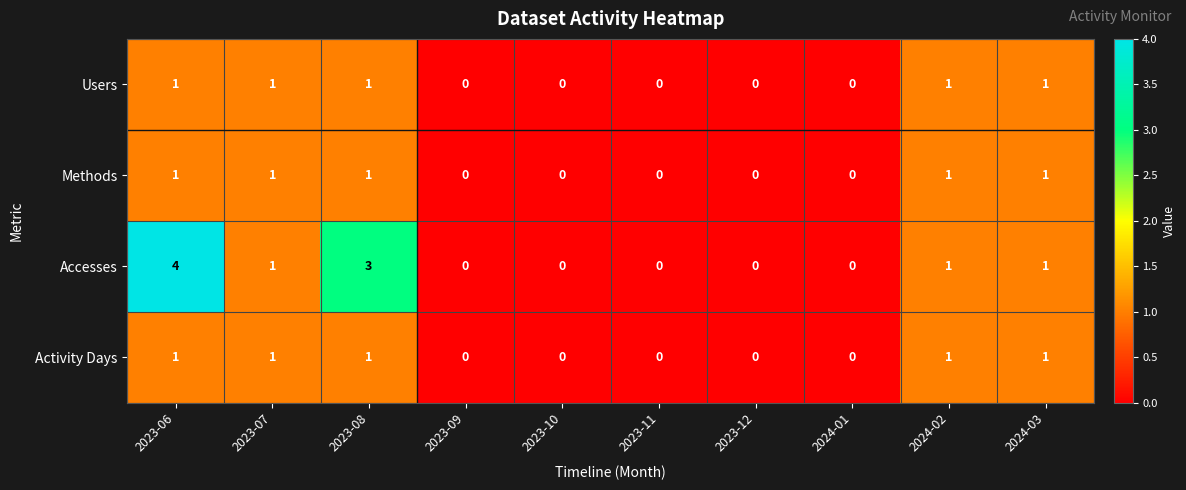

What is the sum of all Methods values?

5